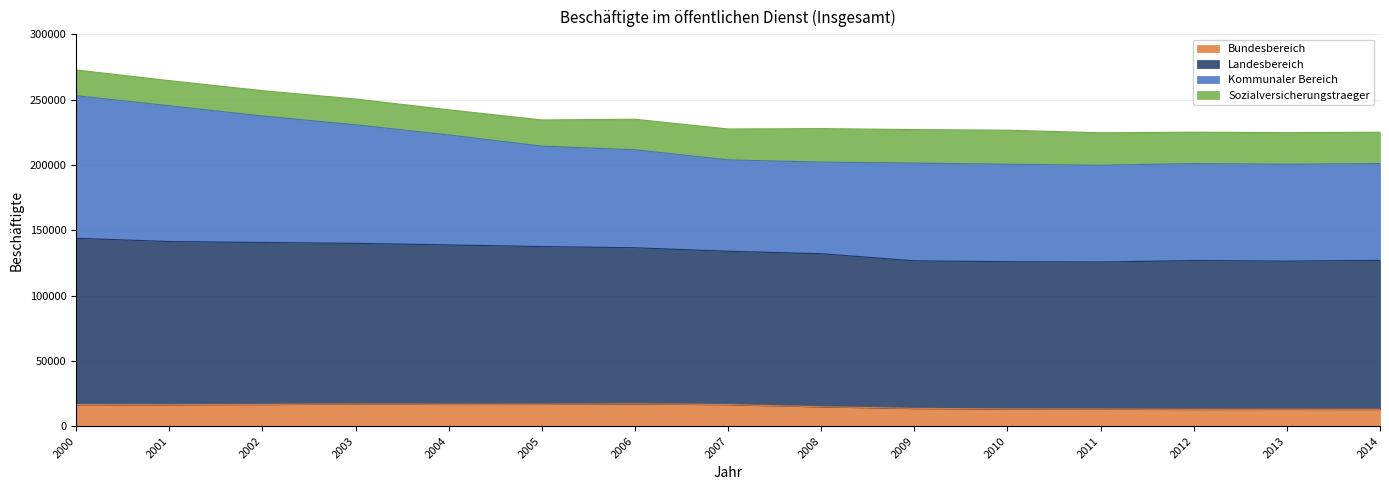

What is the total value across all series at 2007?

227516